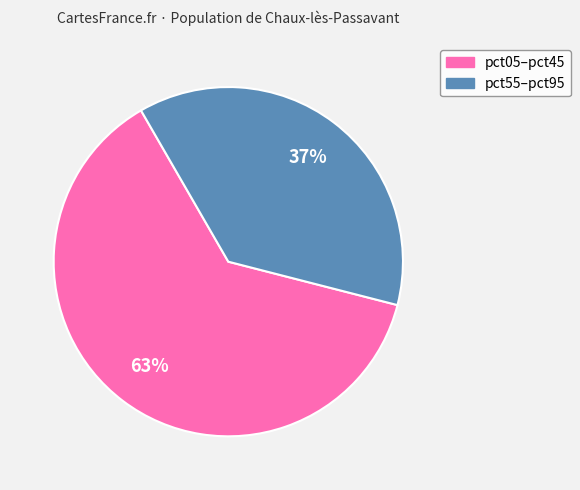

To the nearest percent, what is the average slice percentage?

50%